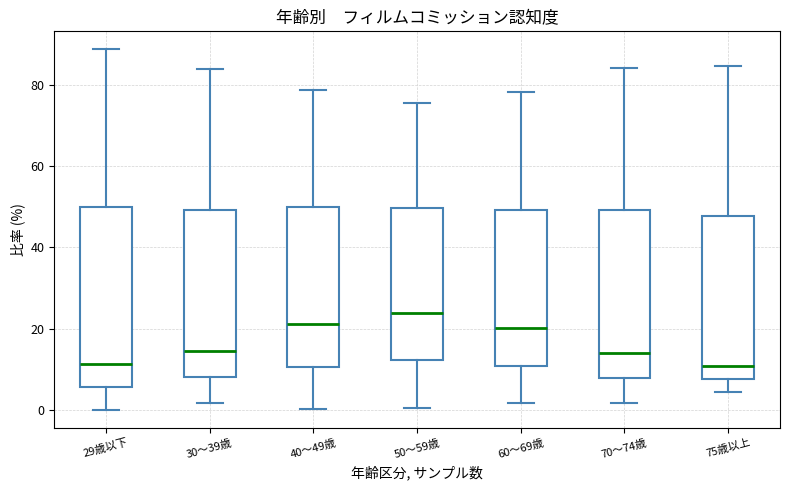

Which box's median line is the highest?

50～59歳